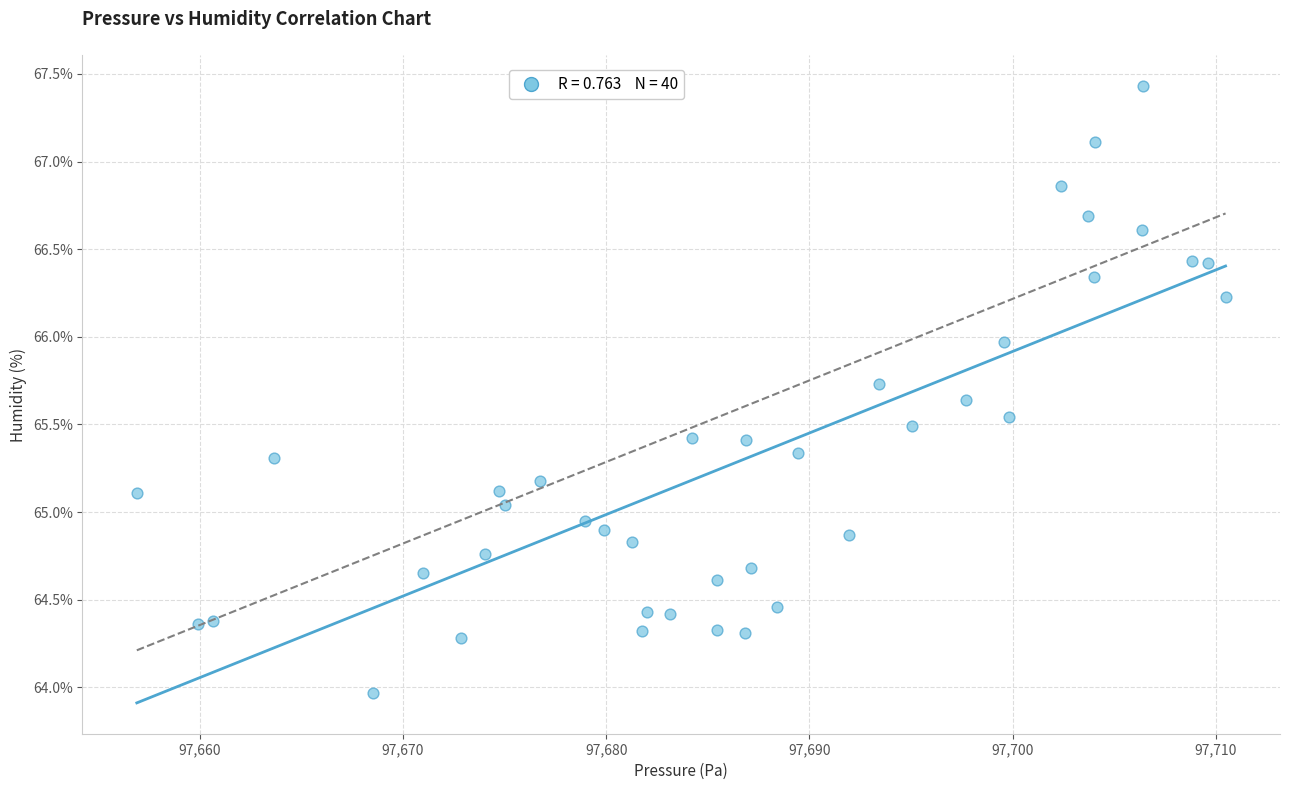

What is the range of X values (max minus min)?

53.6